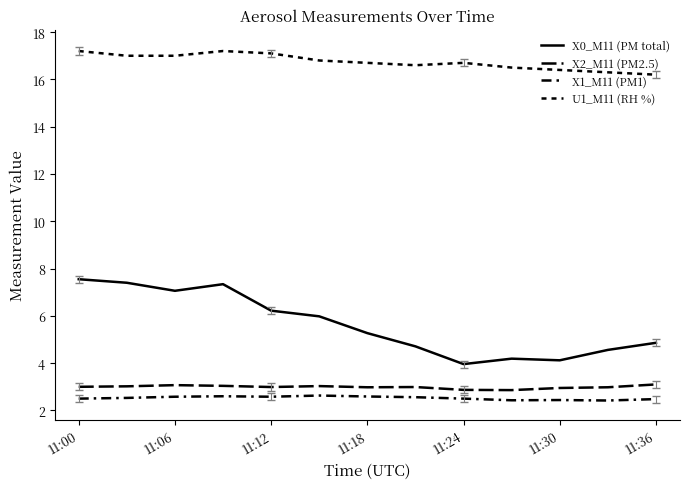

Is this an area chart (filled region under the line)?

No